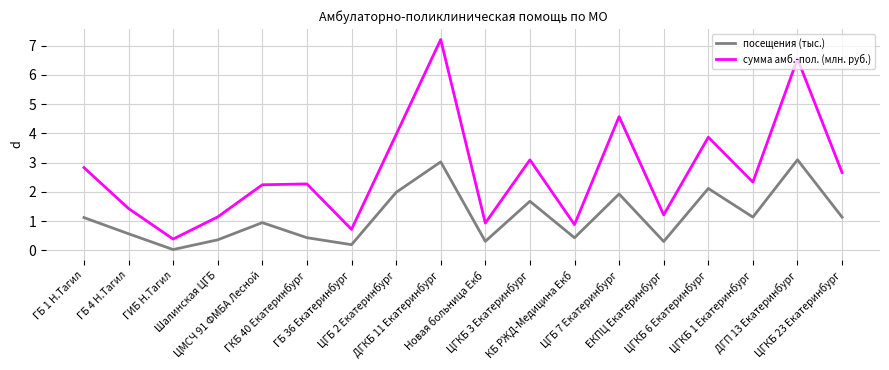

What is the average value of the сумма амб.-пол. (млн. руб.) series?

2.7